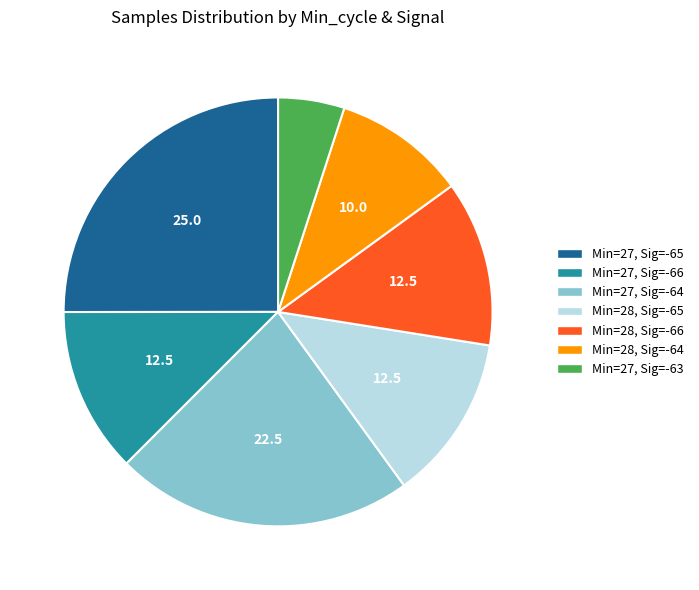

Is it true that Min=27, Sig=-65 is 37% of the pie?

False